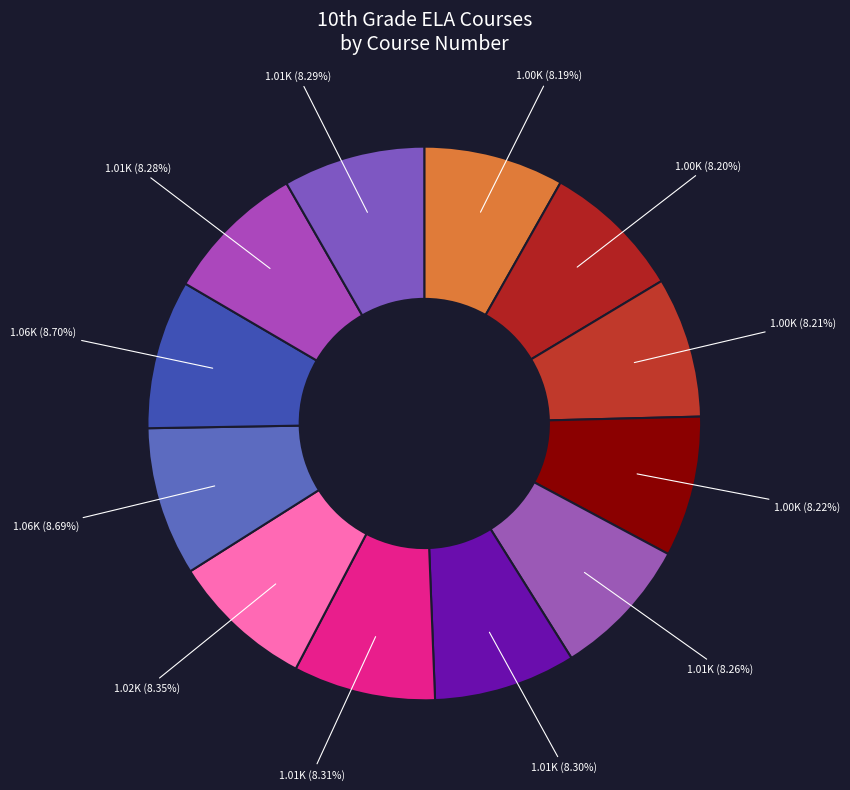

How many segments does this pie chart have?

12